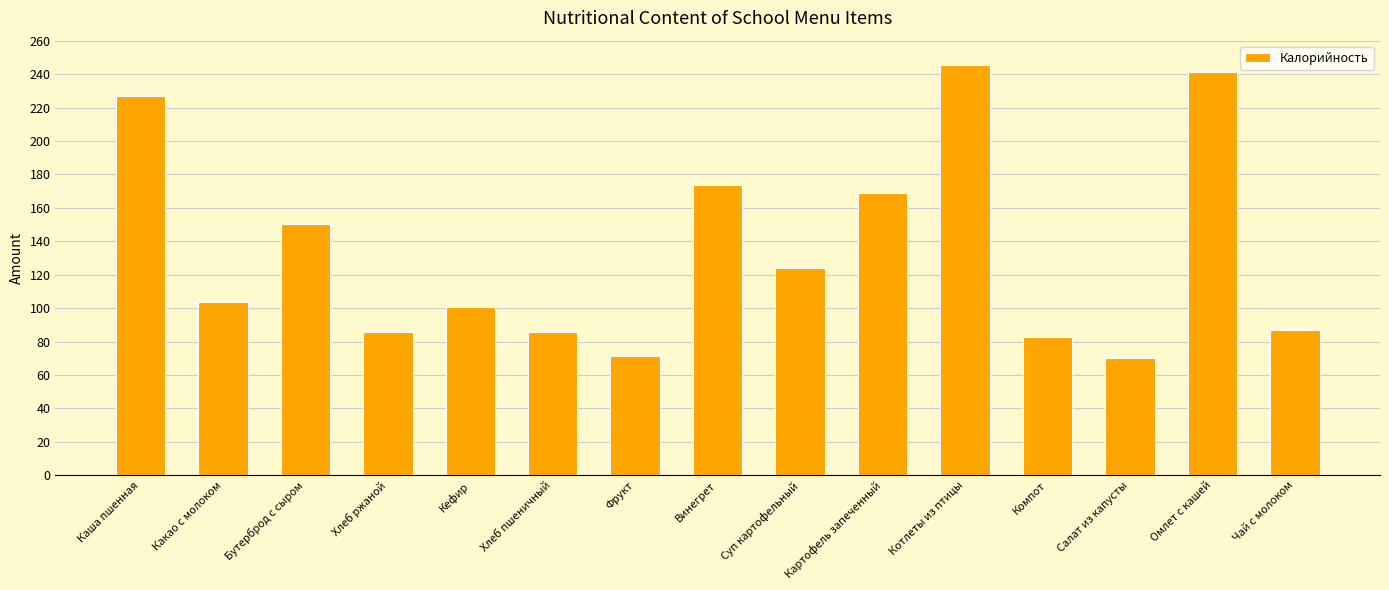

What is the smallest value displayed?

70.0